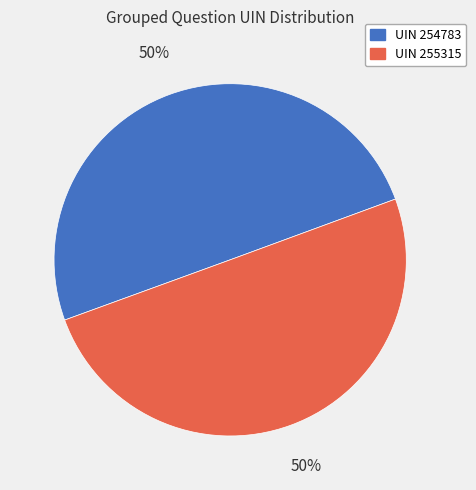

To the nearest percent, what is the average slice percentage?

50%